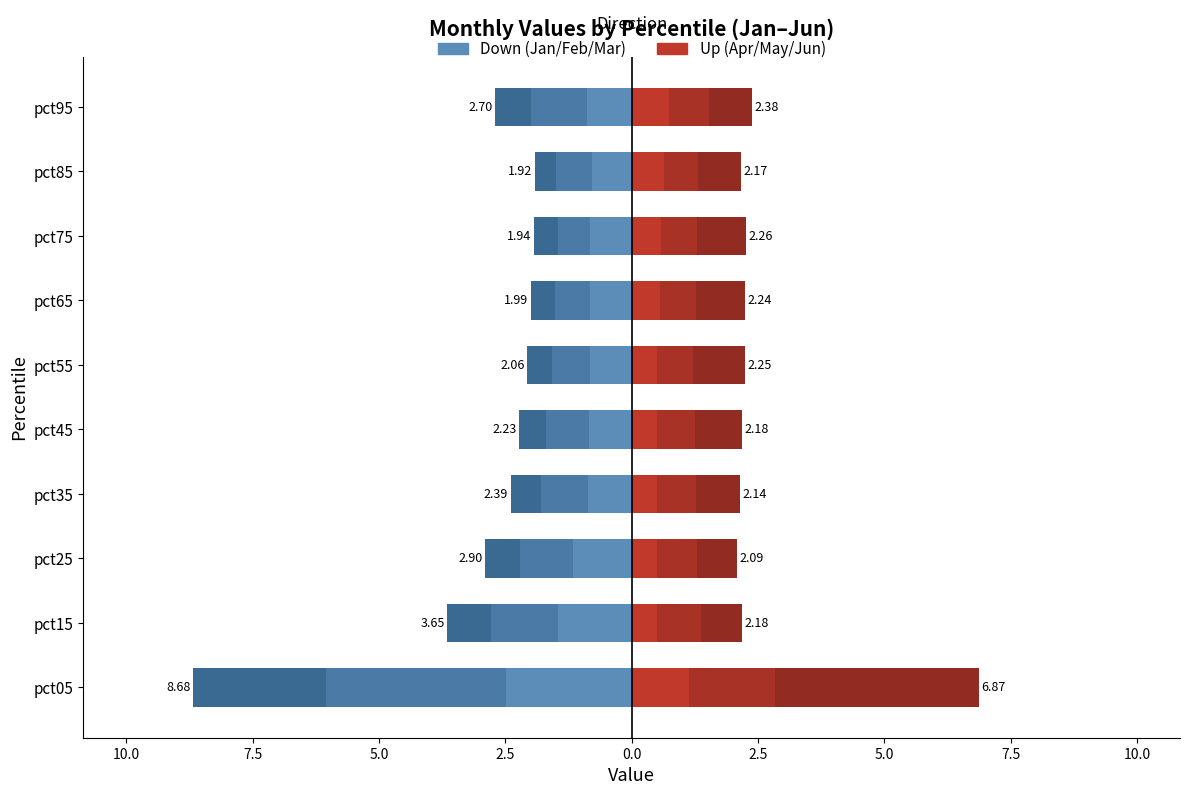

Which series has the largest total across all categories?

Jun (up)